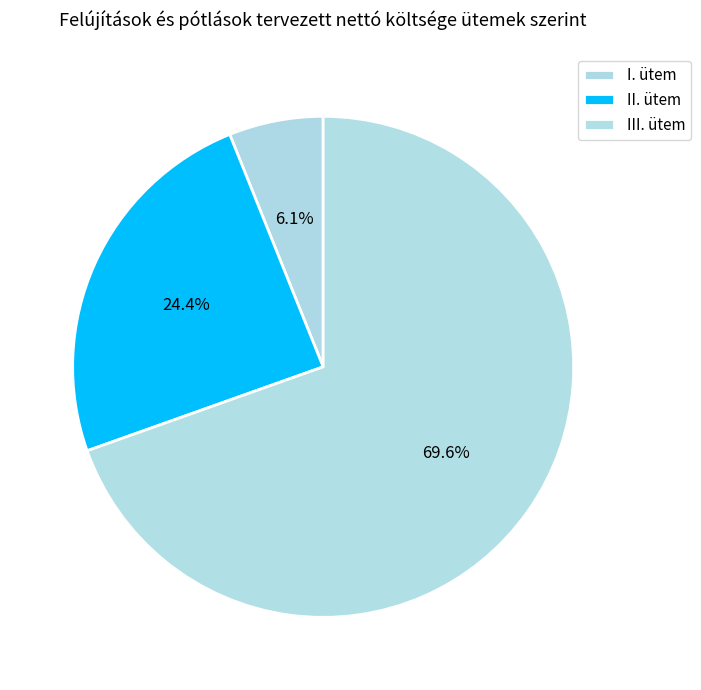

What is the total percentage of III. ütem and II. ütem?

93.9%